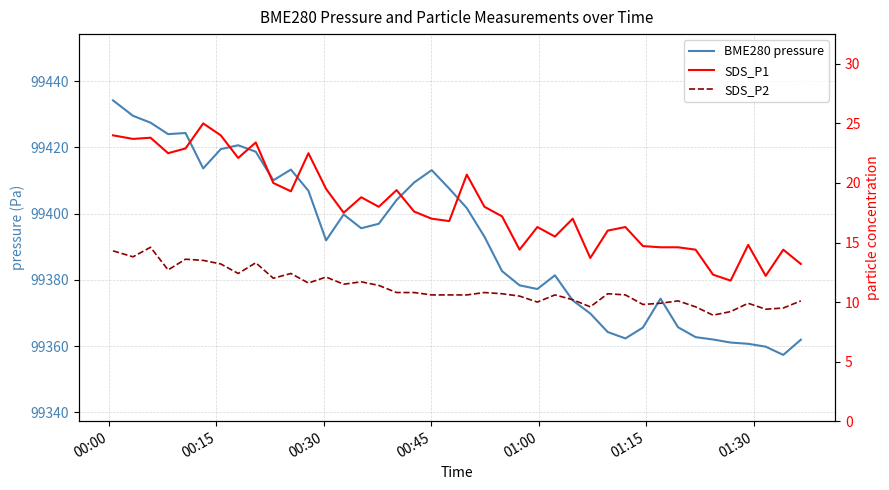

How many lines are shown in the chart?

3